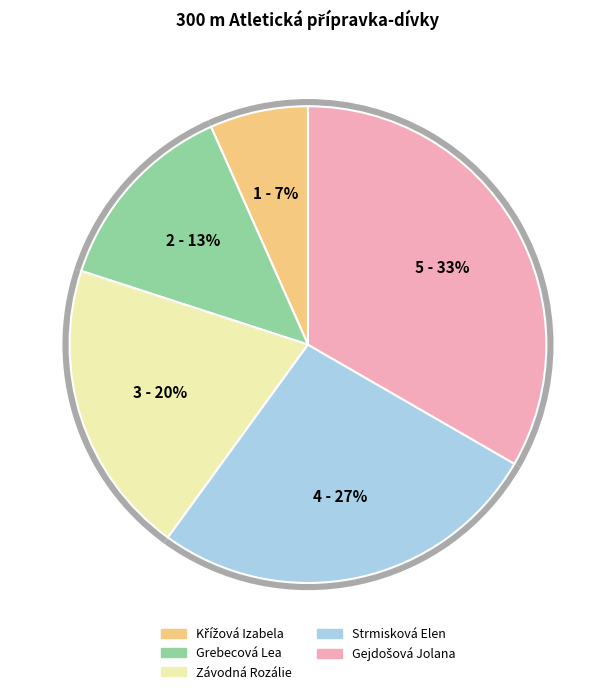

How many segments does this pie chart have?

5